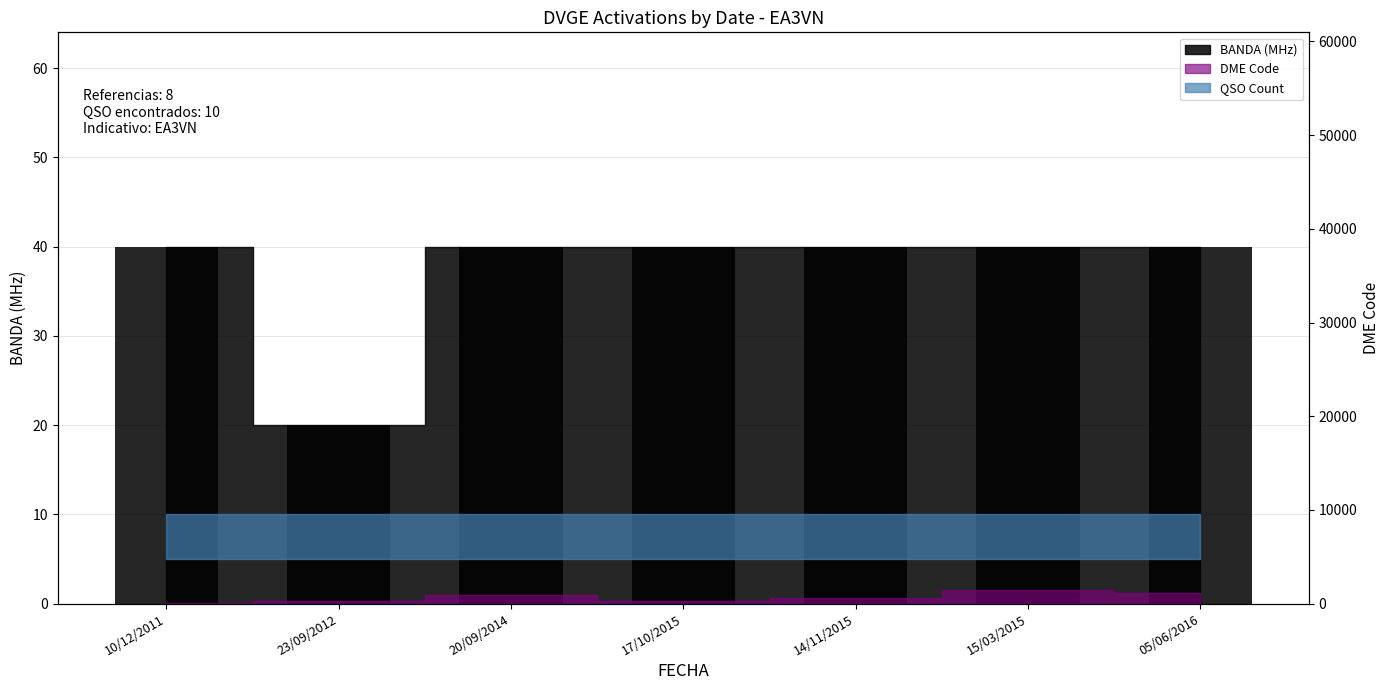

Reading left to right, list all the values displayed in this chart.

40	20	40	40	40	40	40